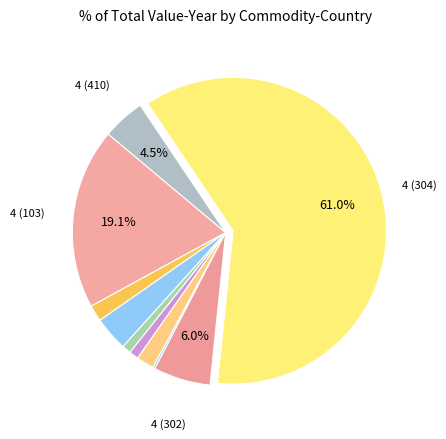

Which category has the biggest portion of the pie?

4 (304)